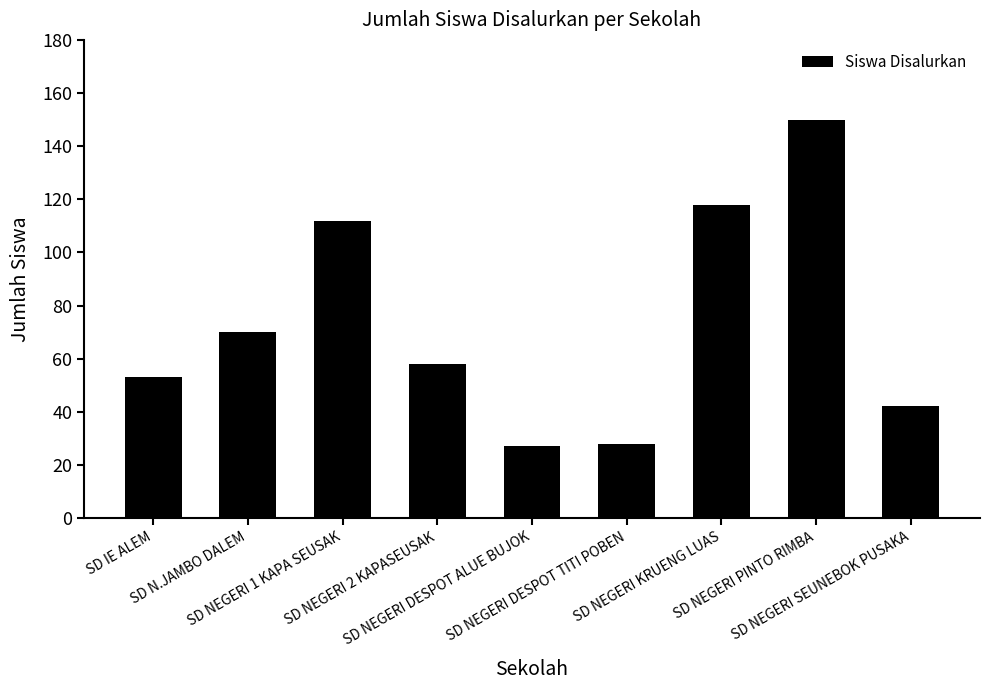

Is it true that the value at SD NEGERI DESPOT TITI POBEN is 28?

True